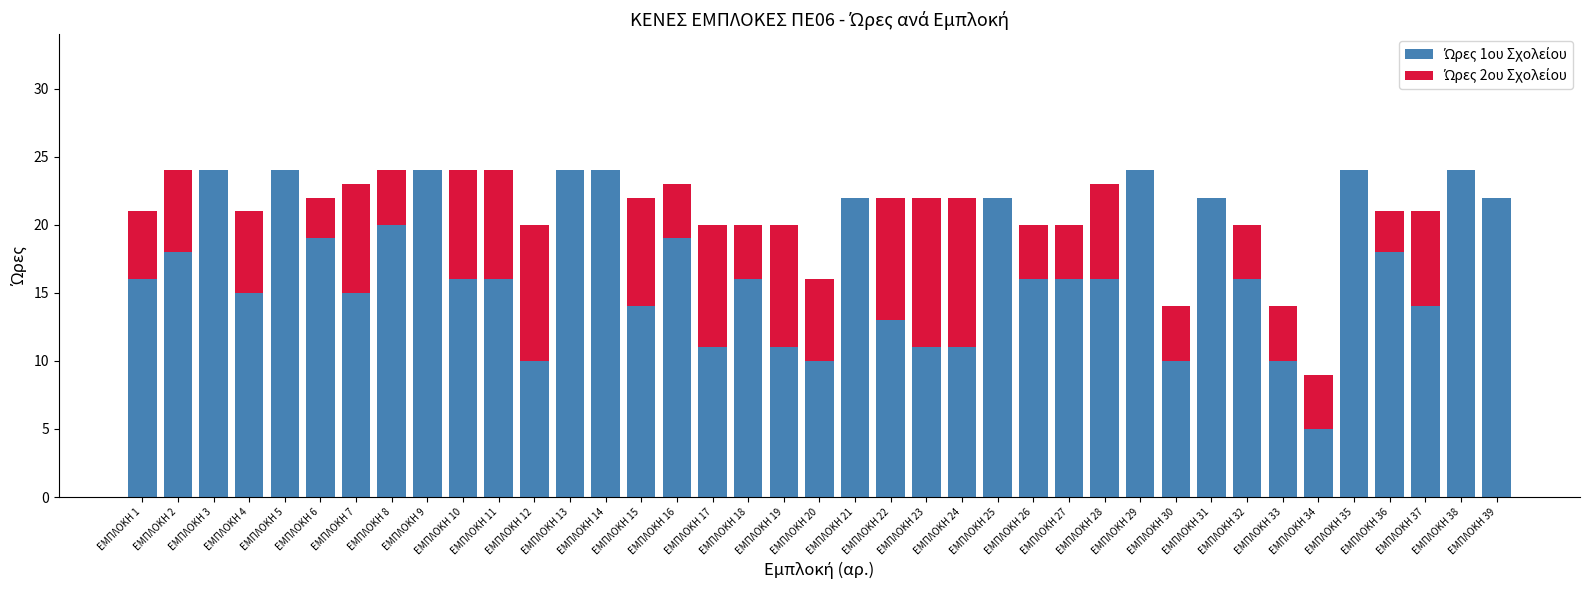

Count the number of data series in this chart.

2